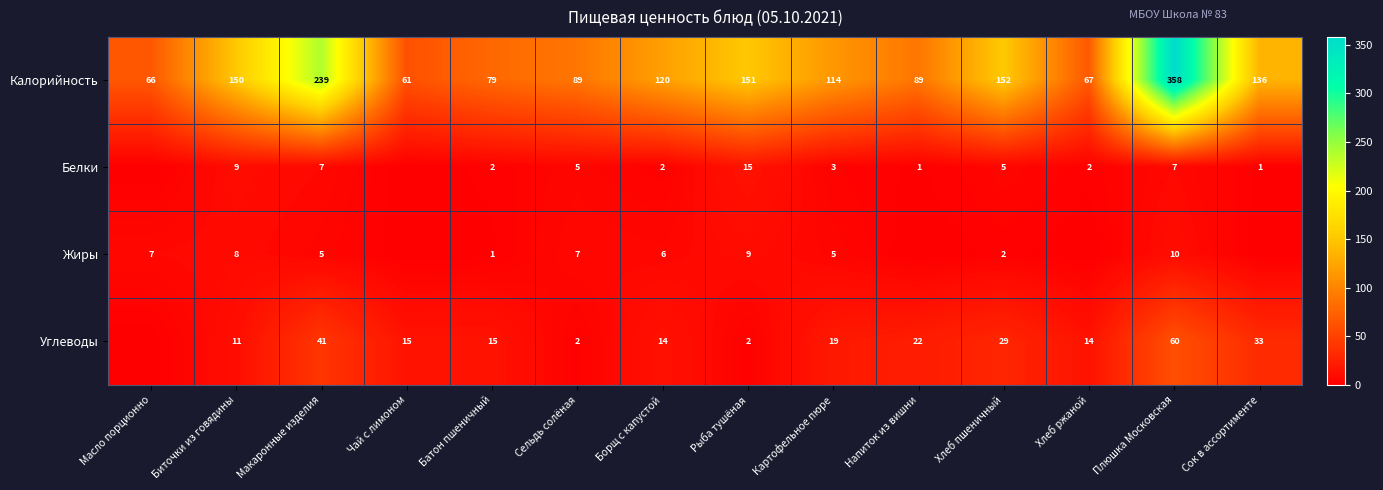

How many data points in Калорийность are less than 120?

7